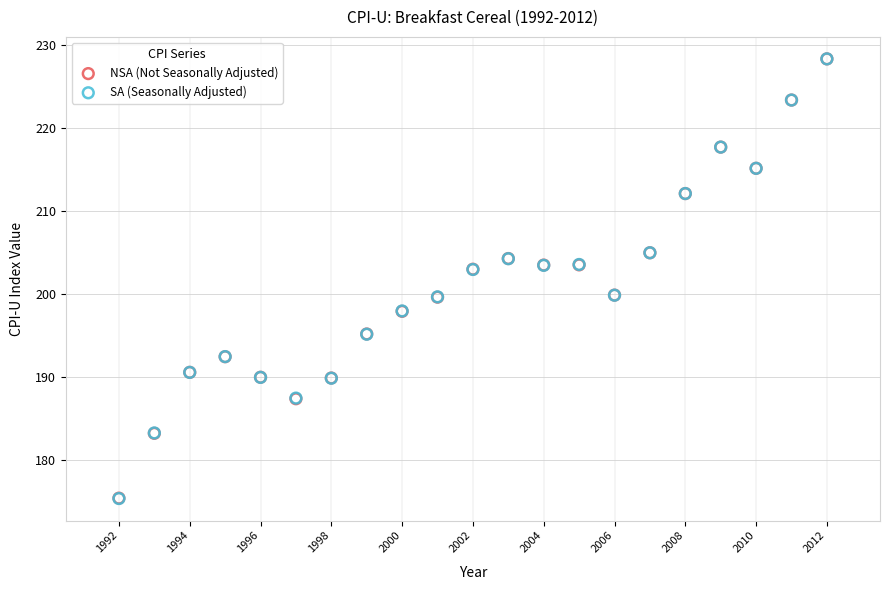

What are all the series names shown in the legend?

NSA (Not Seasonally Adjusted), SA (Seasonally Adjusted)